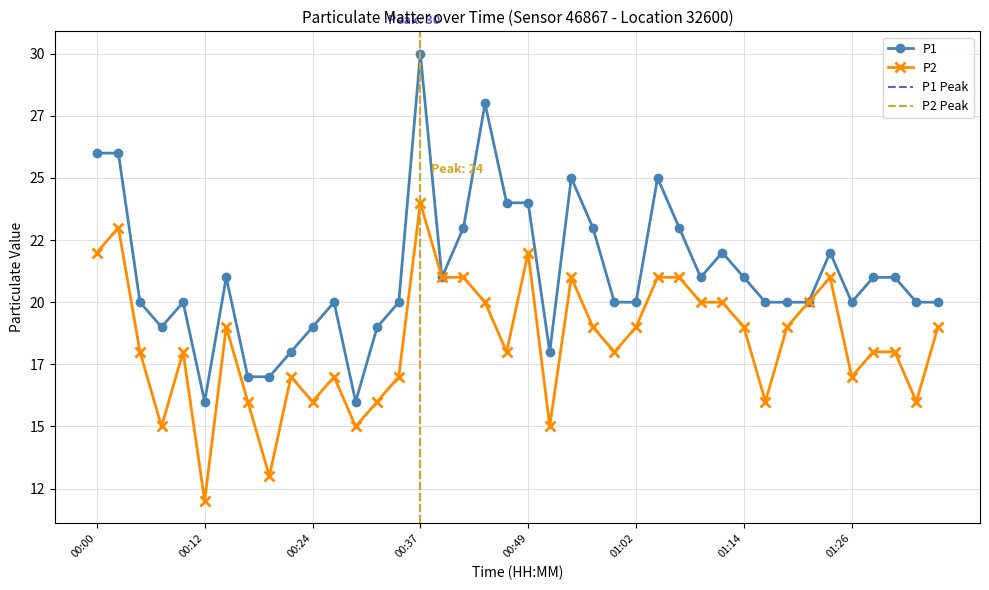

What is the minimum value for P2?

12